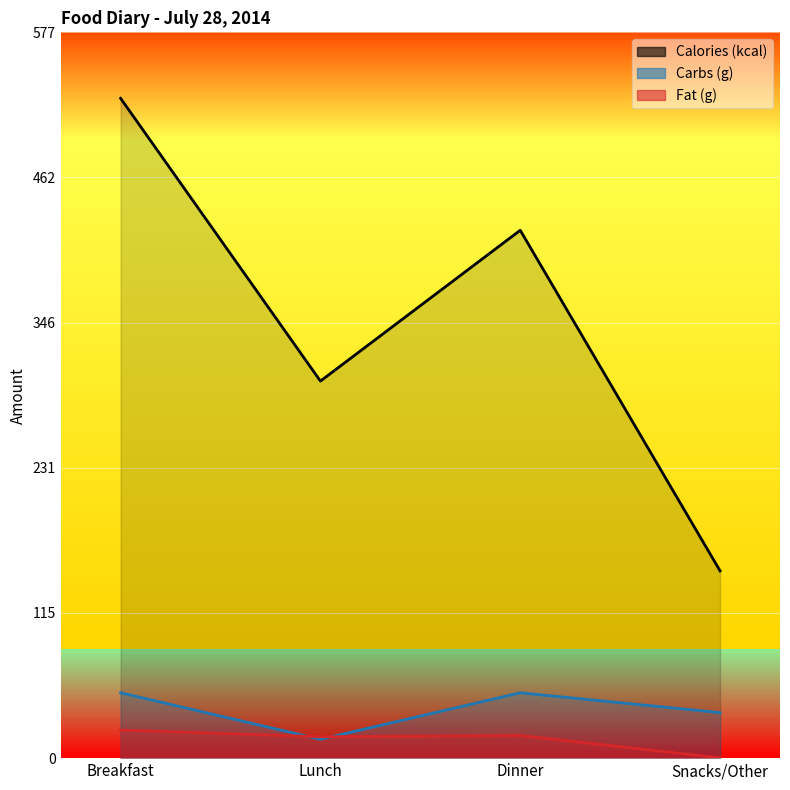

What is the label of the 2nd point from the left?

Lunch